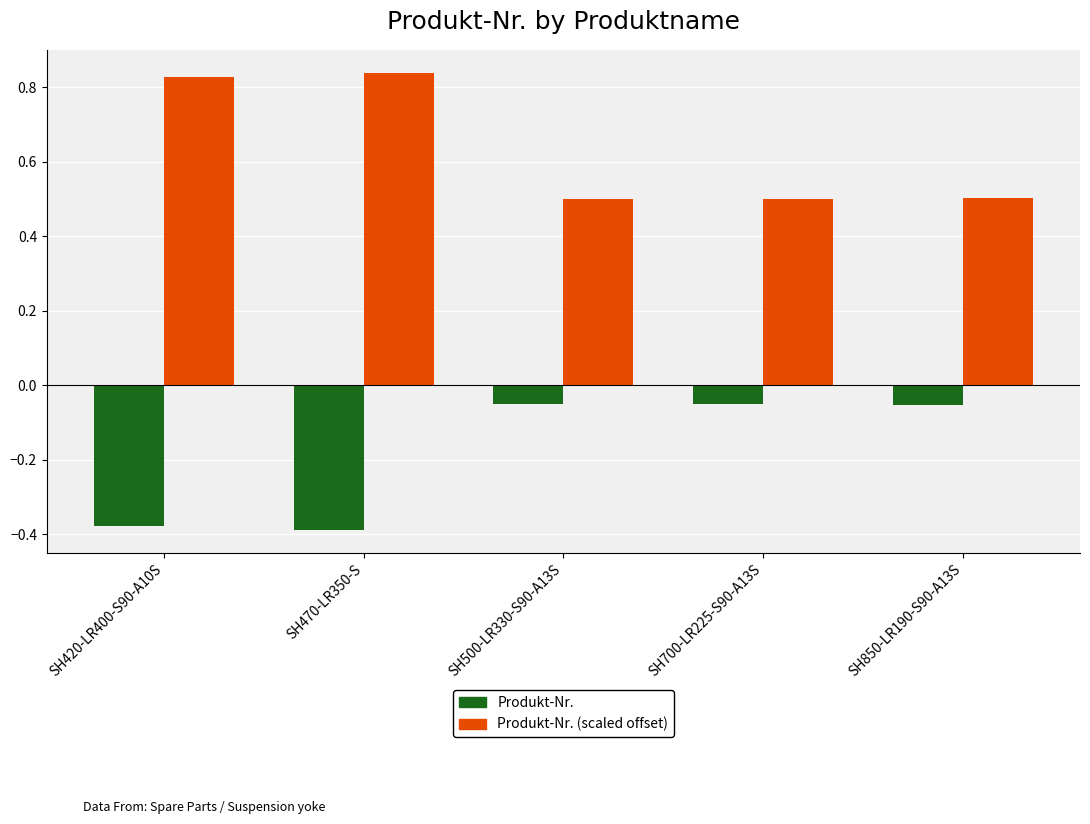

How many bars are there in each group?

2